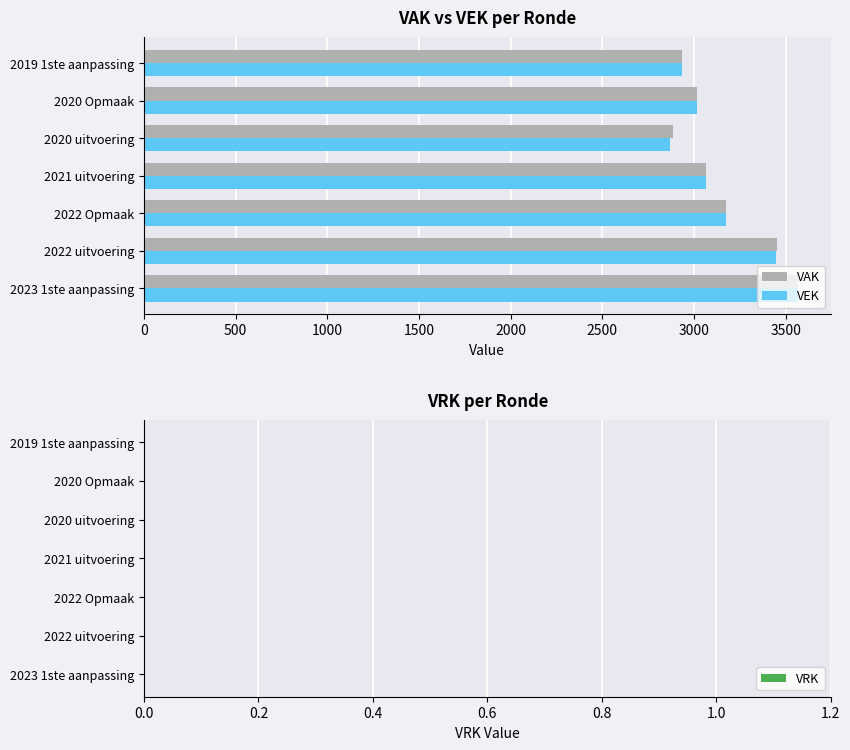

Is it true that VAK equals 2885 at 2020 uitvoering?

True